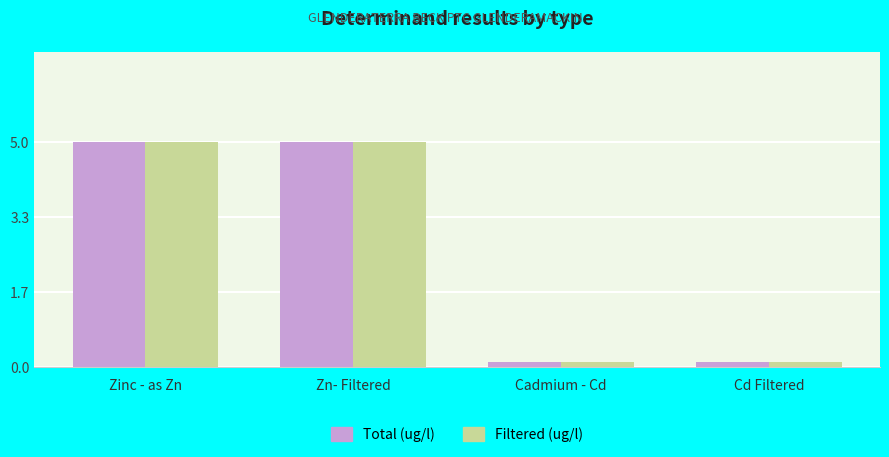

At how many categories does at least one series exceed 0?

4